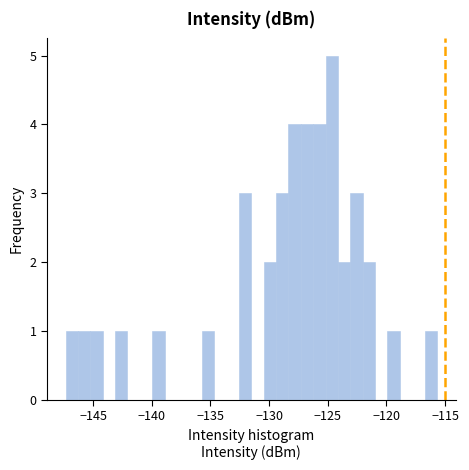

Around what value on the x-axis is the tallest bar? Give the approximate position of its centre, as read against the axis.

-124.5